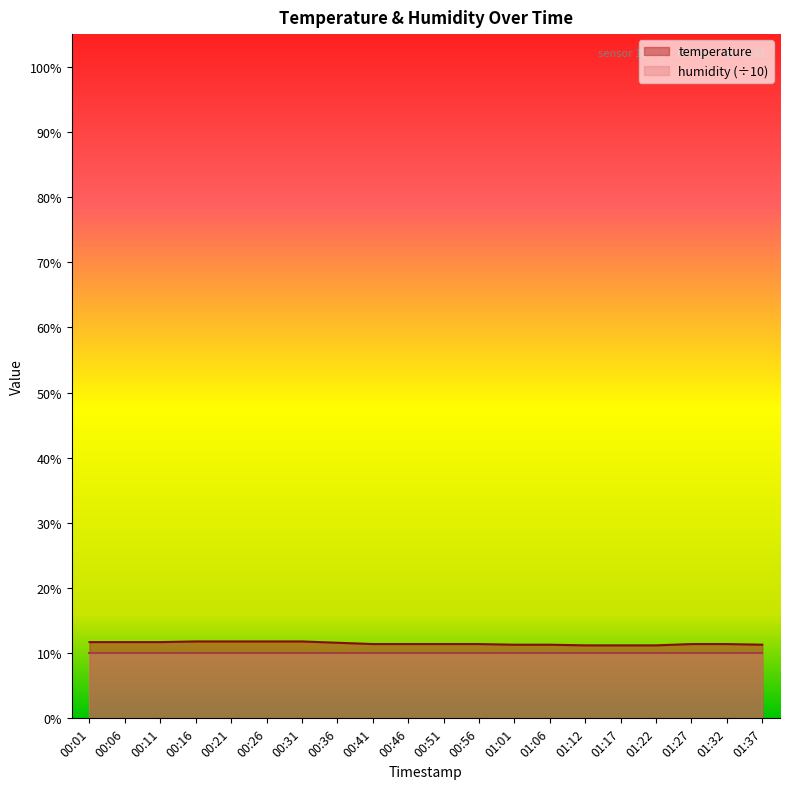

Which label corresponds to the largest value in the chart?

00:16